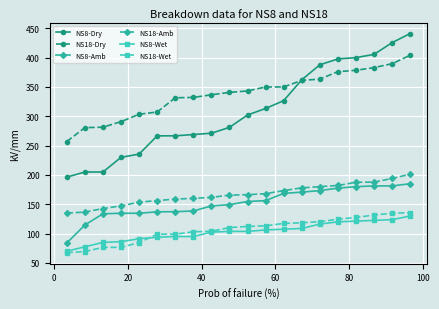

Which series has the largest range (max minus min)?

NS8-Dry